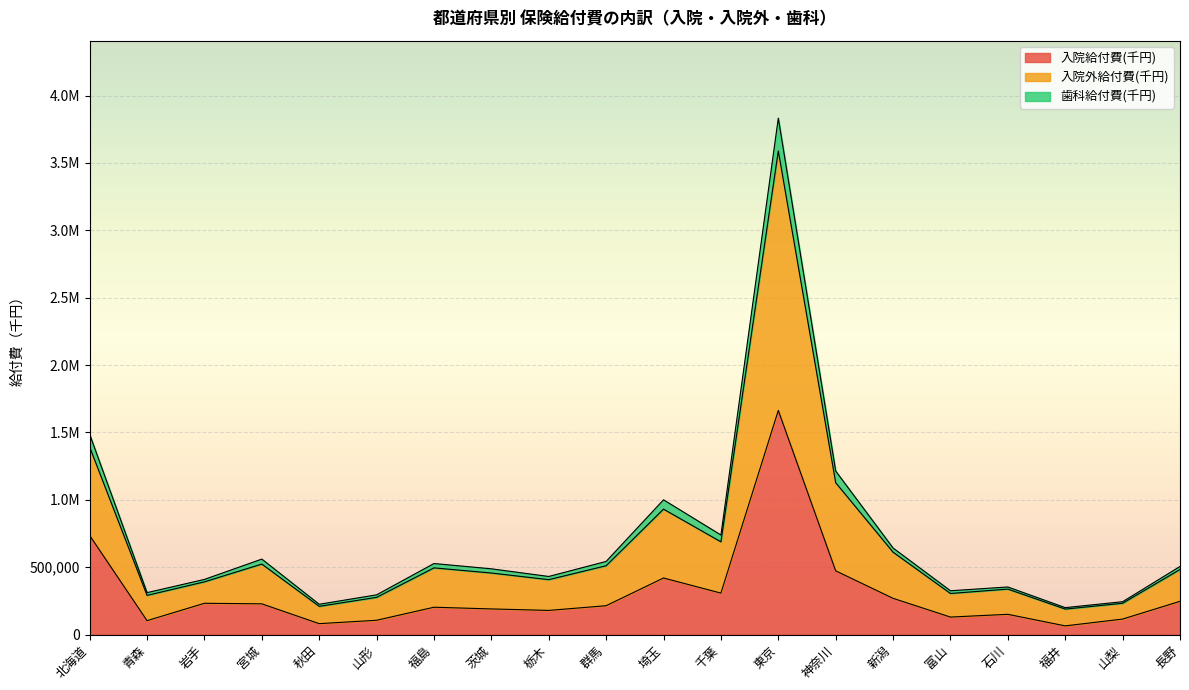

Which series has the largest total across all categories?

入院外給付費(千円)